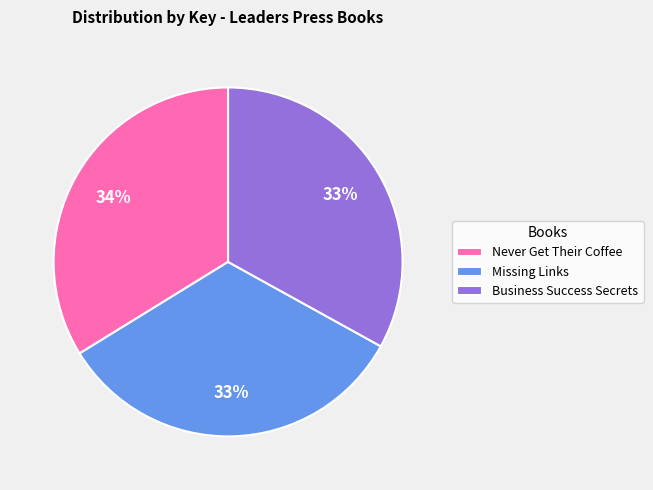

How many segments does this pie chart have?

3